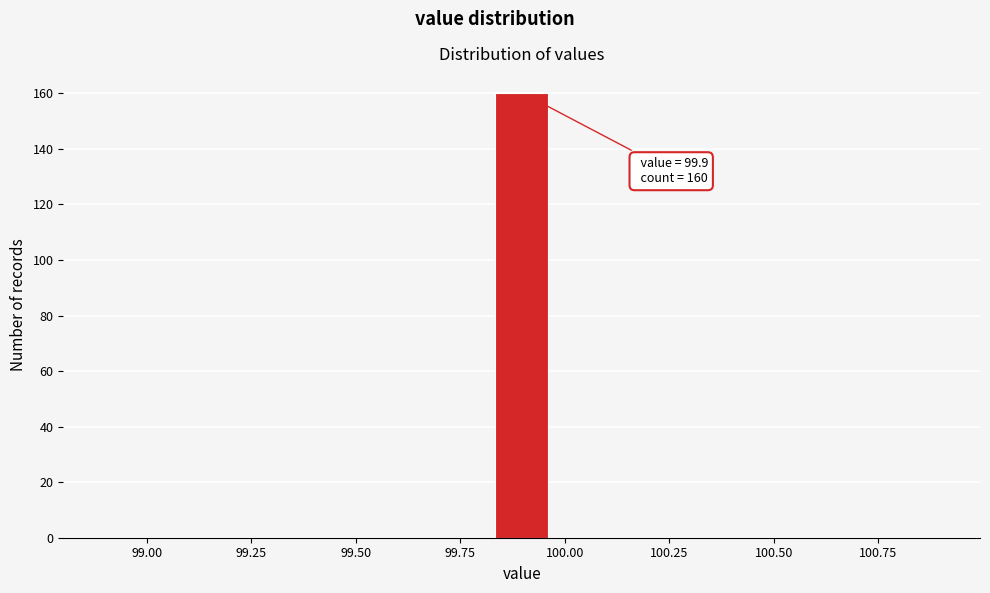

Read against the x-axis, roughly where is the centre of the tallest bar?

99.90